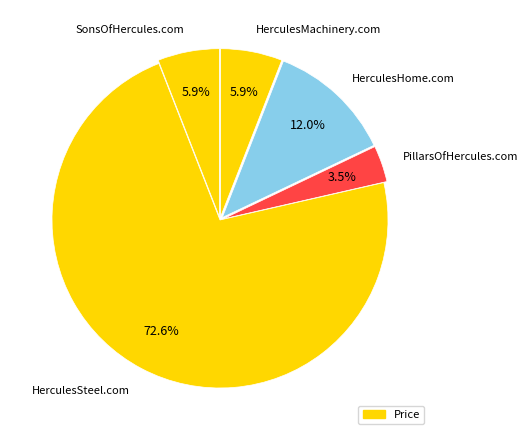

To the nearest percent, what is the average slice percentage?

20%